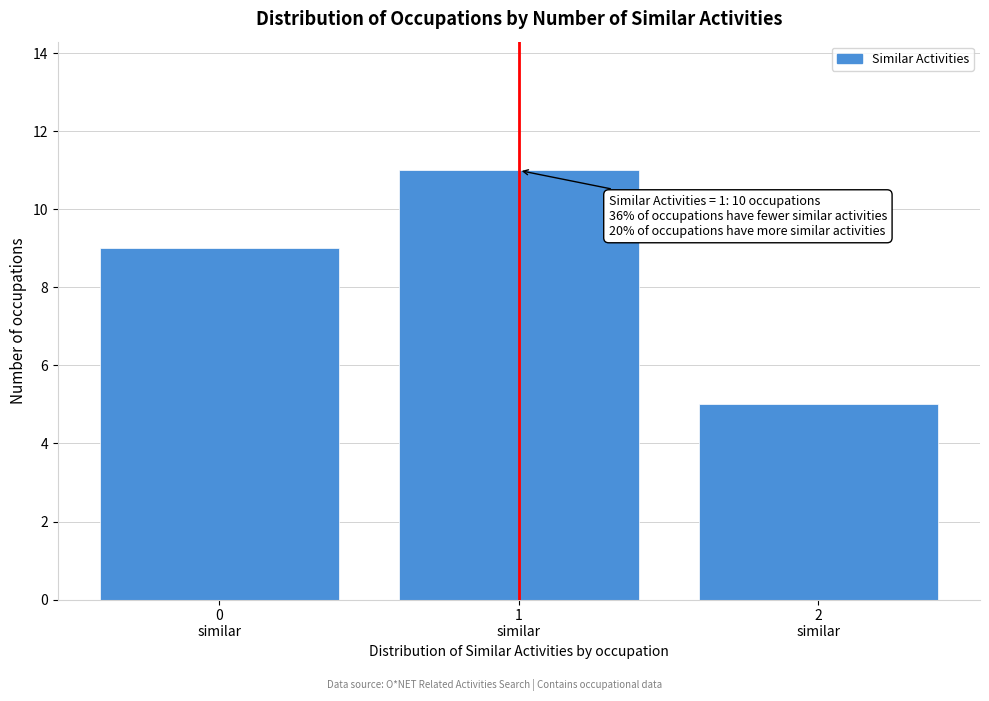

Reading right to left, extract all data points from this chart.

5	11	9